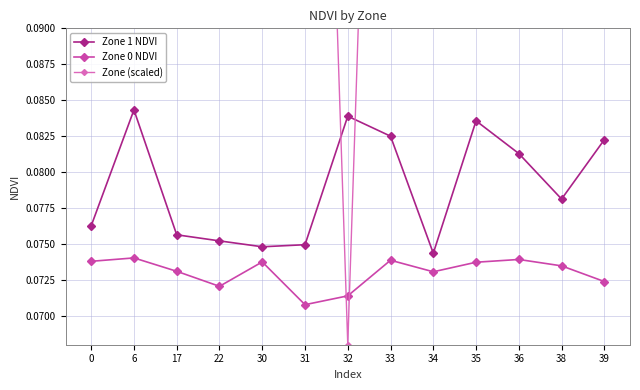

Which category has the highest value in the Zone 0 NDVI series?

6